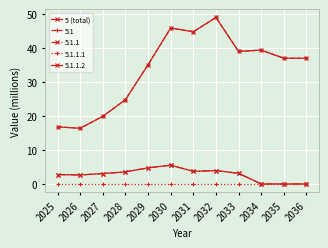

Reading left to right, extract all data points from this chart.

16.8	16.4	19.9	24.8	35.1	45.9	44.8	49.0	39.0	39.4	37.0	37.0